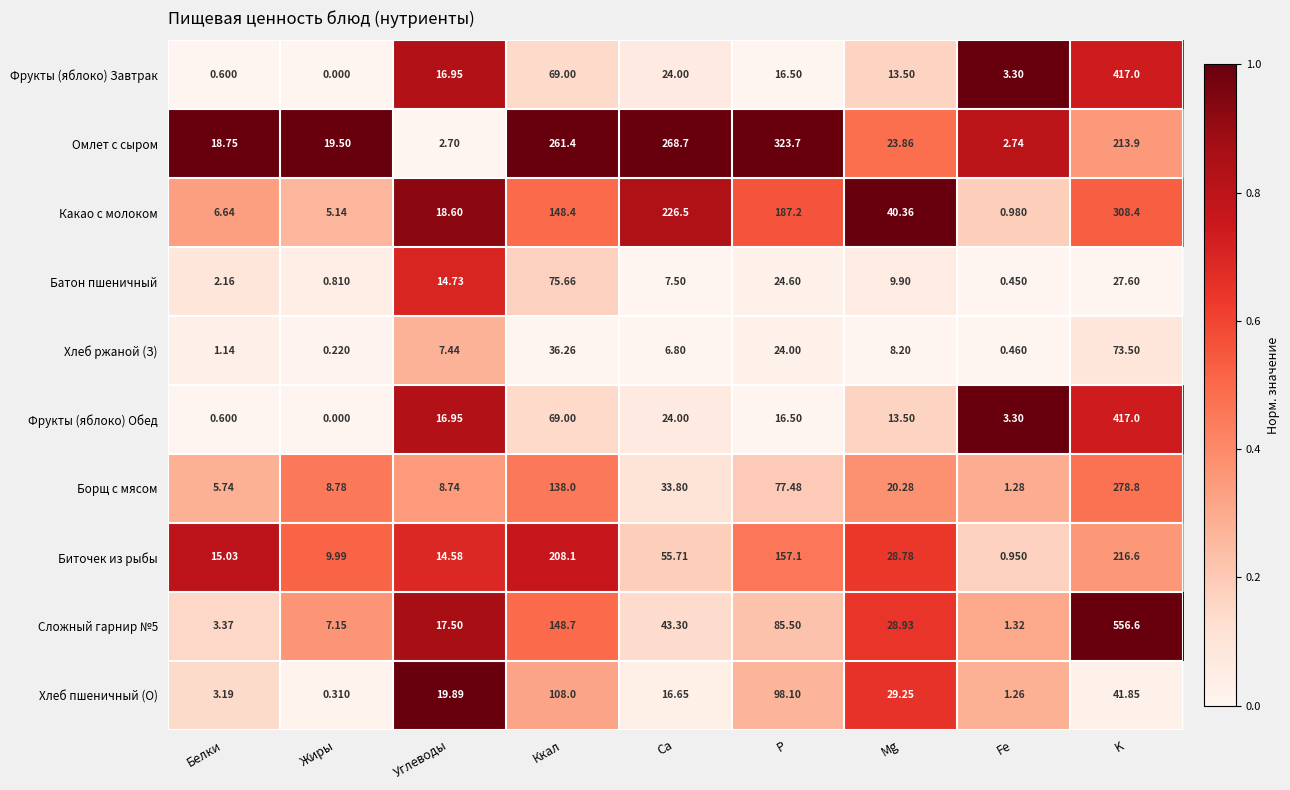

At which label does Биточек из рыбы first exceed 28?

Ккал